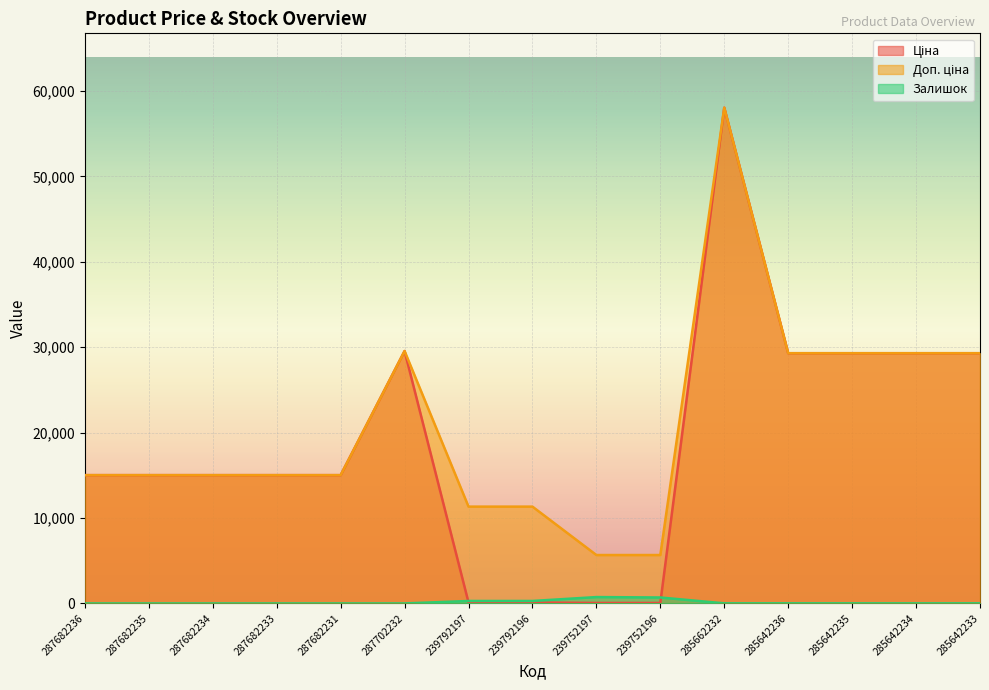

Is it true that Залишок equals 0.0 at 287682233?

True